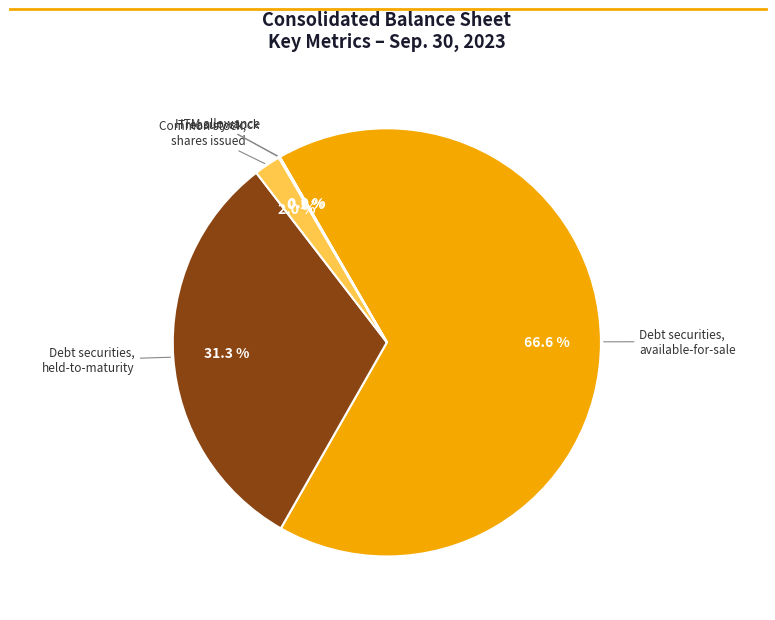

What is the majority slice?

Debt securities, available-for-sale